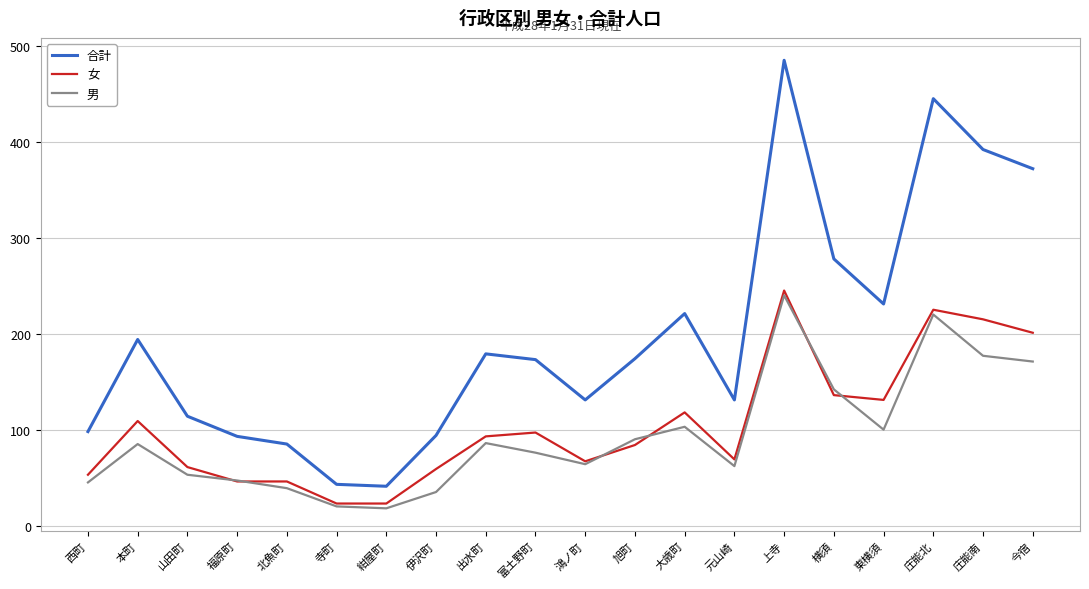

What is the total value across all series at 大歳町?

442